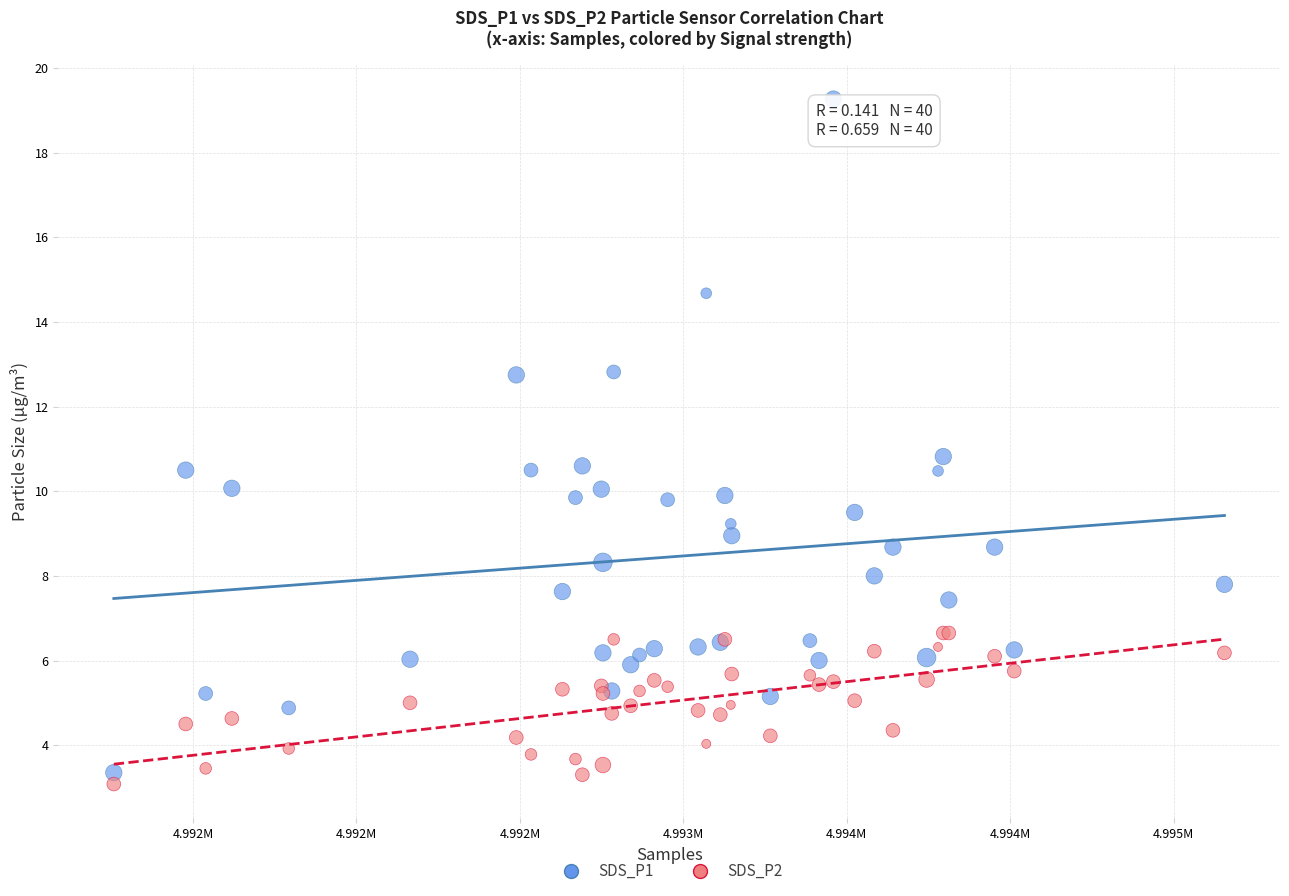

In the SDS_P1 series, what Y value is closest to 11?

10.8